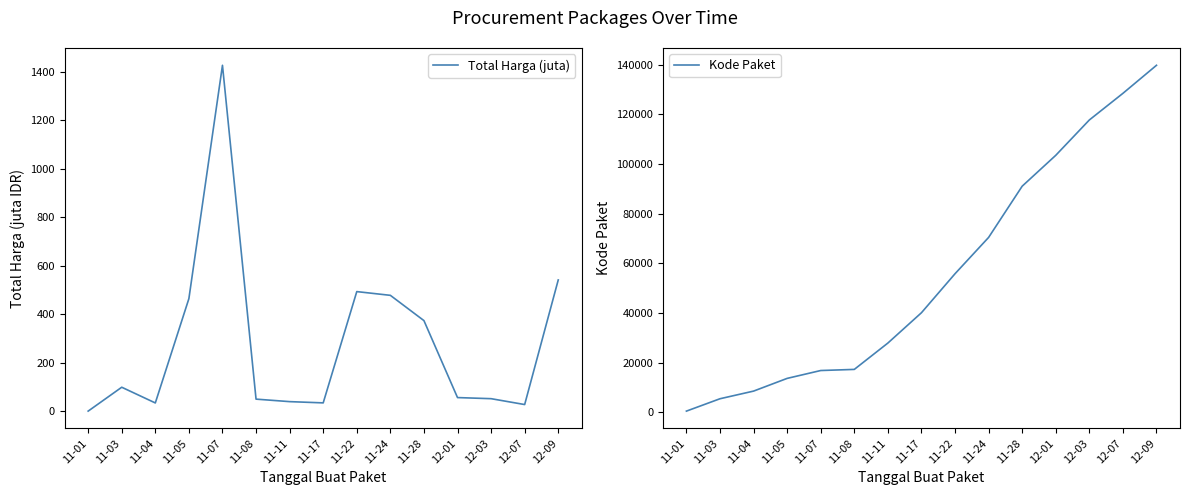

True or false: Kode Paket and Total Harga (juta) cross at least once.

False